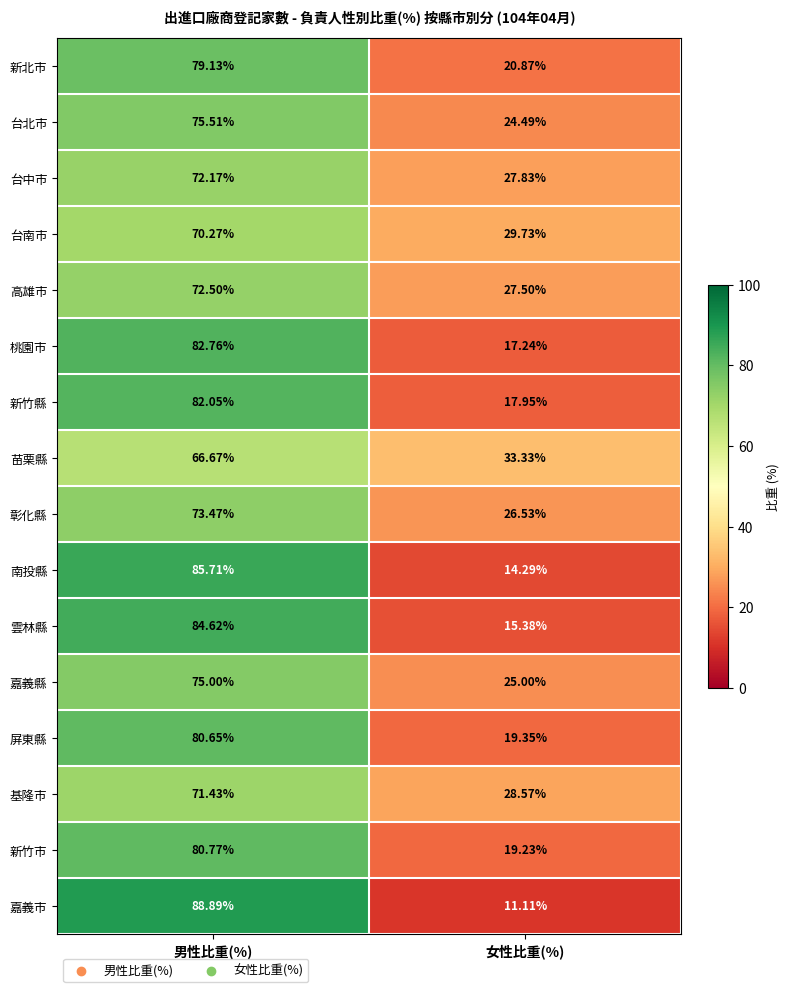

How many categories are shown in the chart?

2